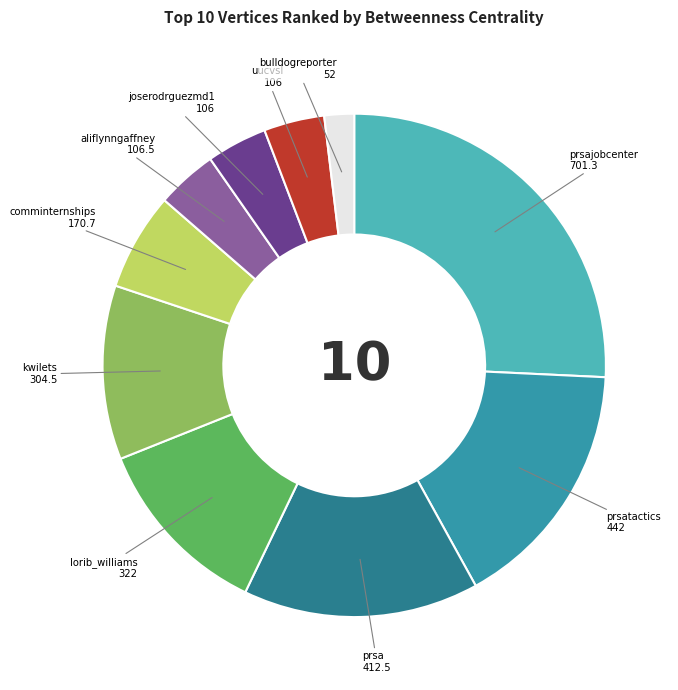

Is there any slice that represents more than half of the pie?

No